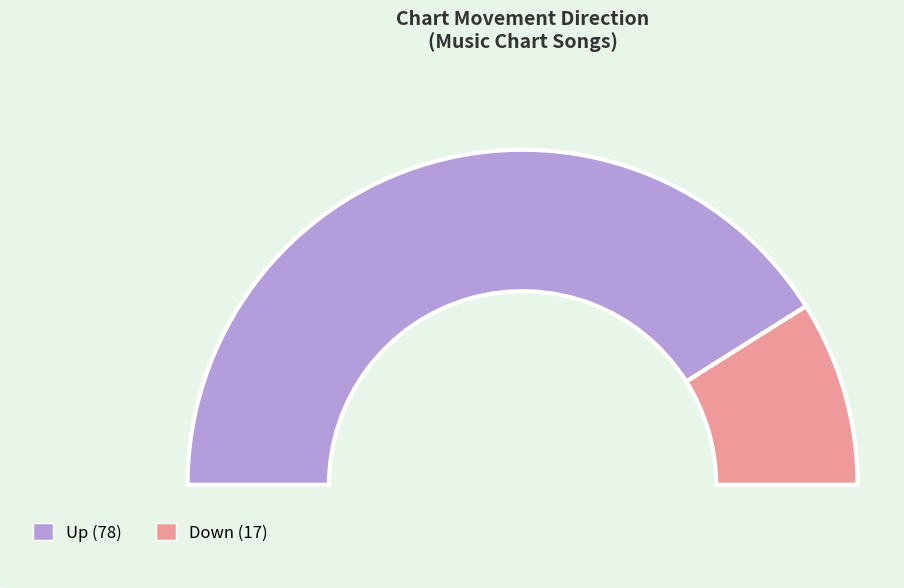

Do up and down together represent more than half of the pie?

Yes